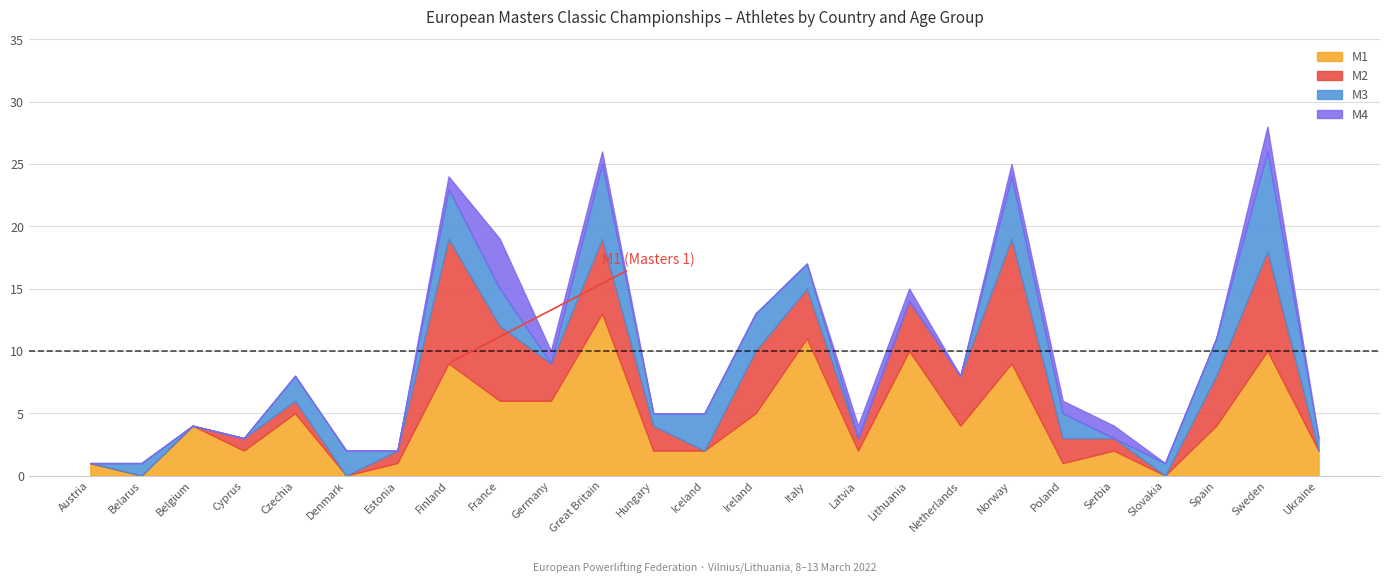

What is the sum of all M3 values?

47